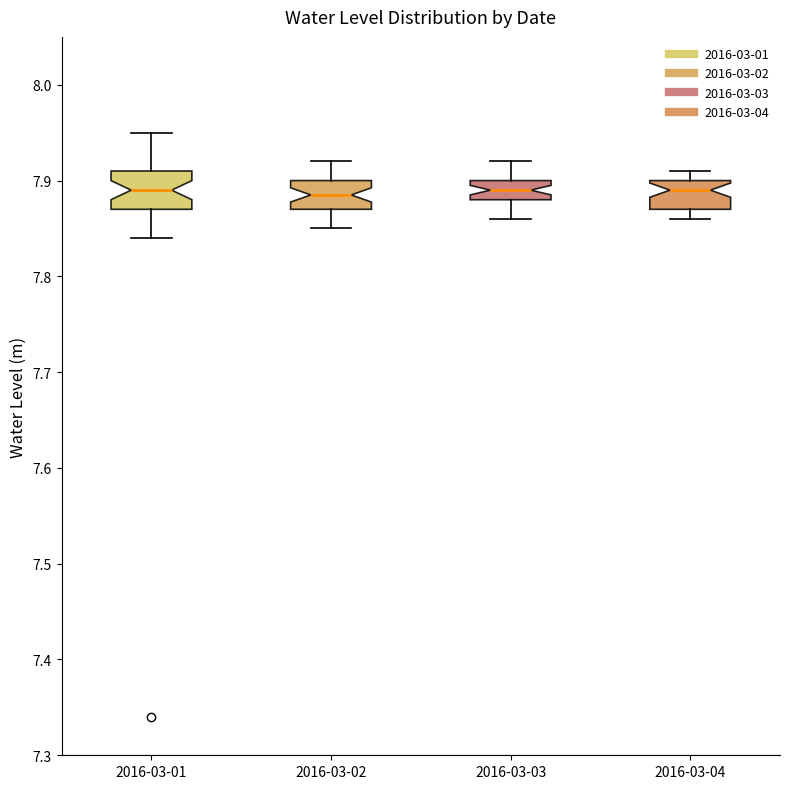

Where is the upper edge of the box for 2016-03-03 on the y-axis? The values are not printed on the chart, so give them approximately, as read against the axis.

7.90